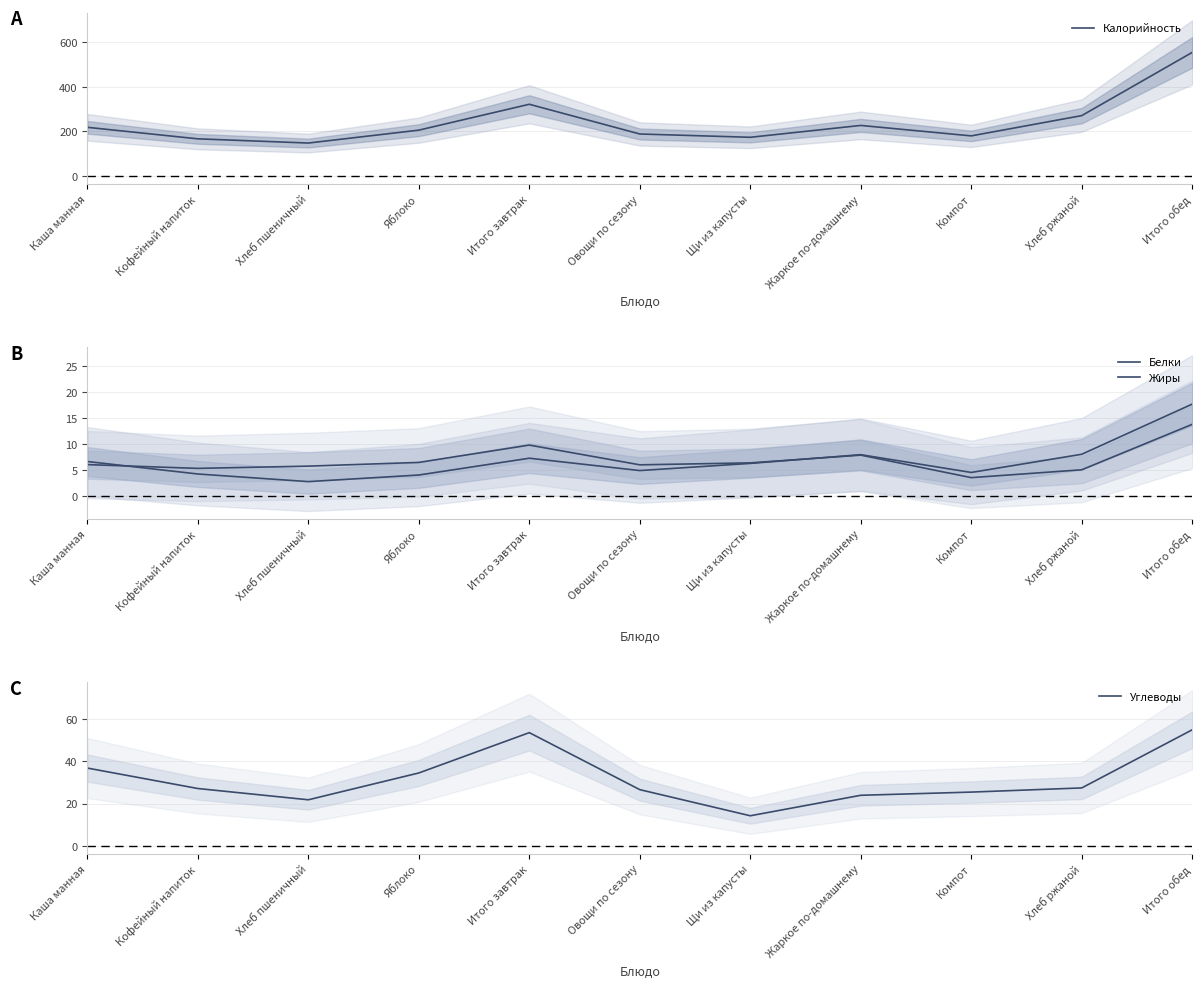

How many lines are shown in the chart?

4